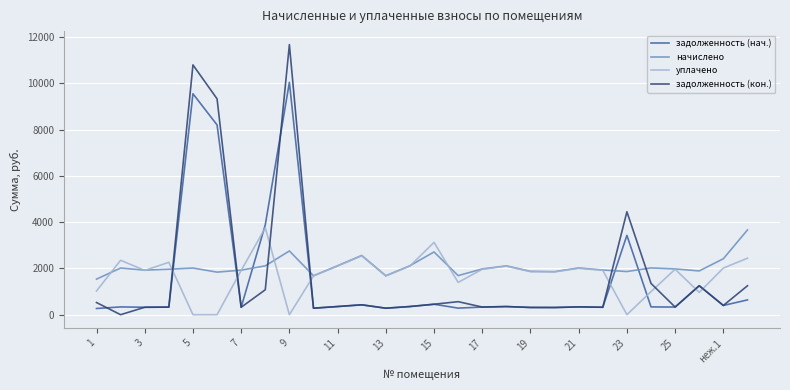

How many intersections are there between уплачено and задолженность (кон.)?

8